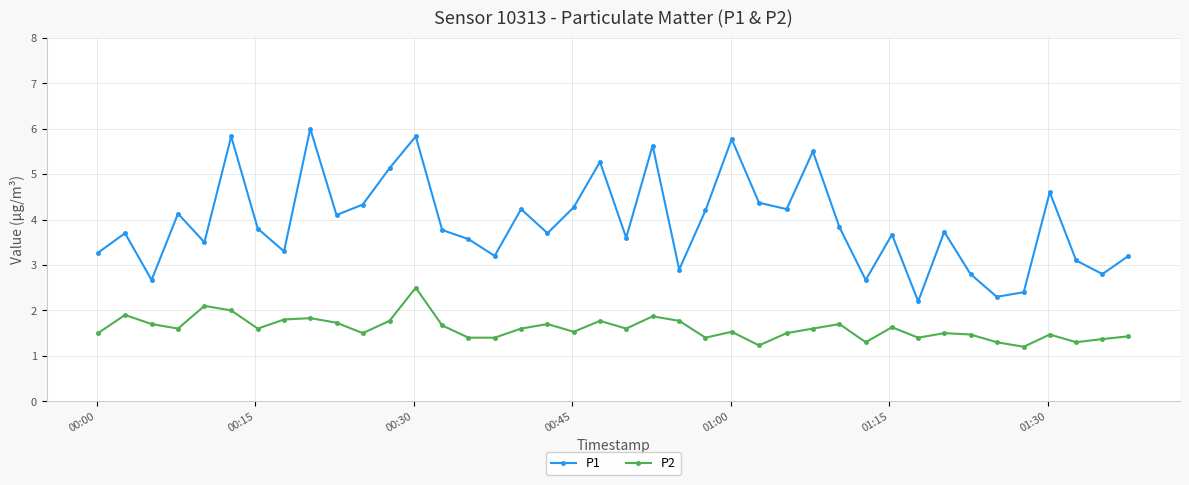

How many interior local peaks does the P1 series have?

13